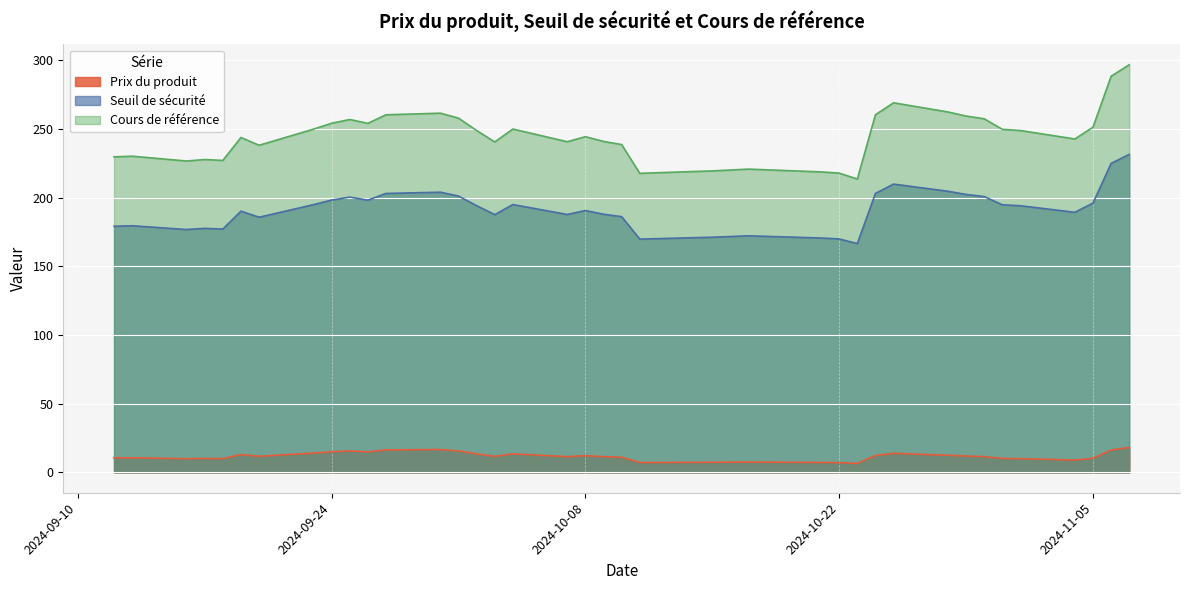

What is the label of the 24th point from the right?

2024-10-15